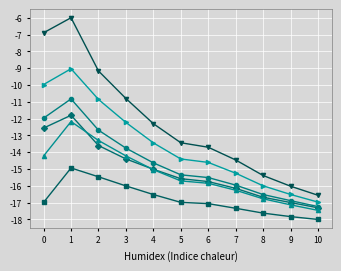

What is the smallest value displayed?

-18.0